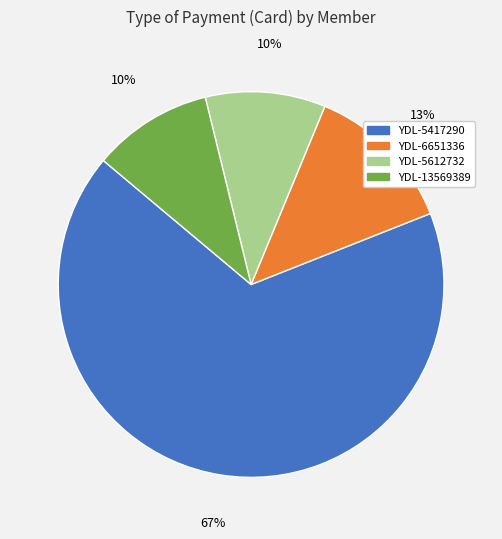

Is the sum of YDL-5417290 and YDL-5612732 greater than half?

Yes